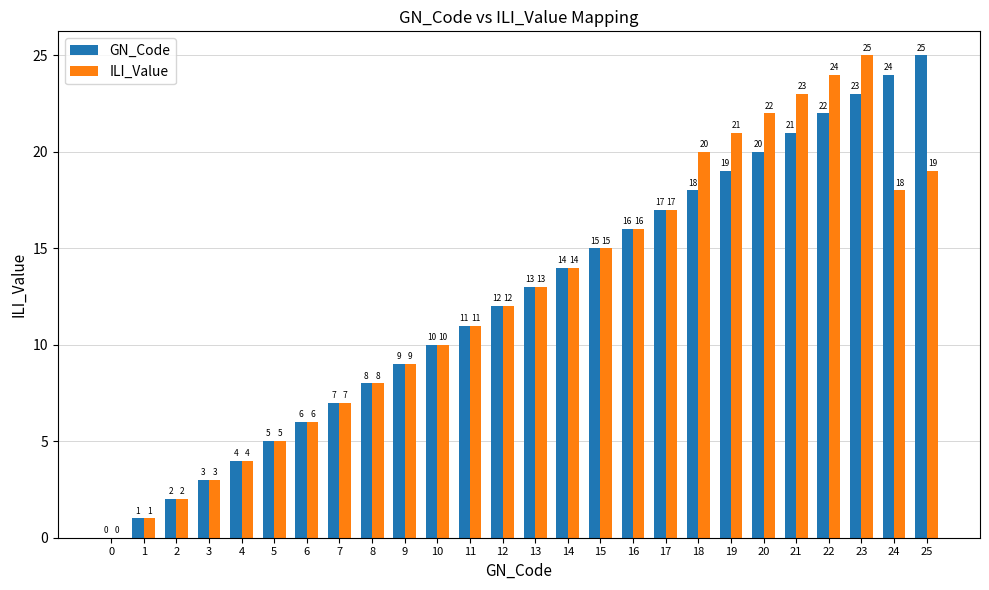

What is the total value across all series at 6?

12